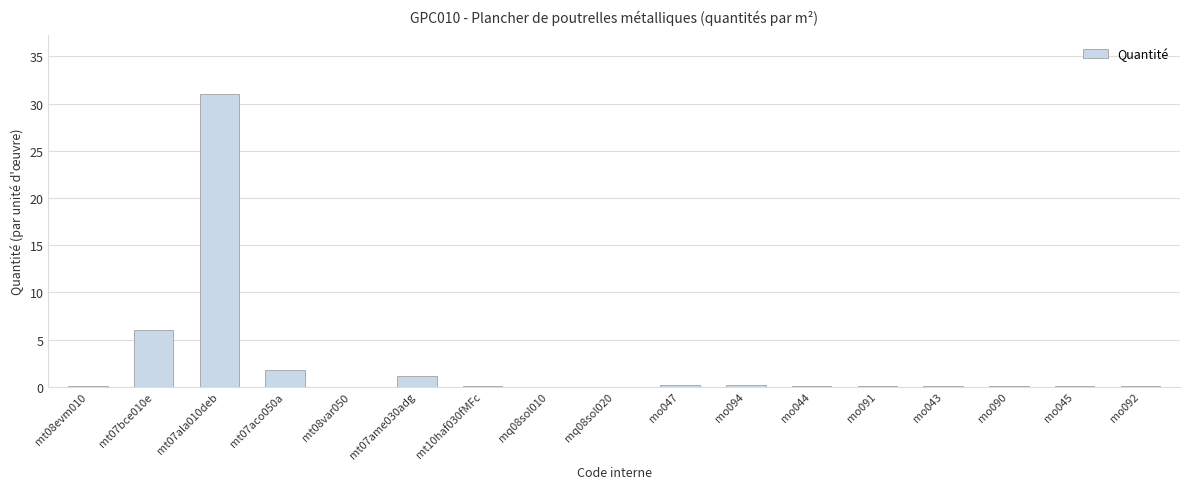

What is the sum of the values at mo090 and mo047?

0.3